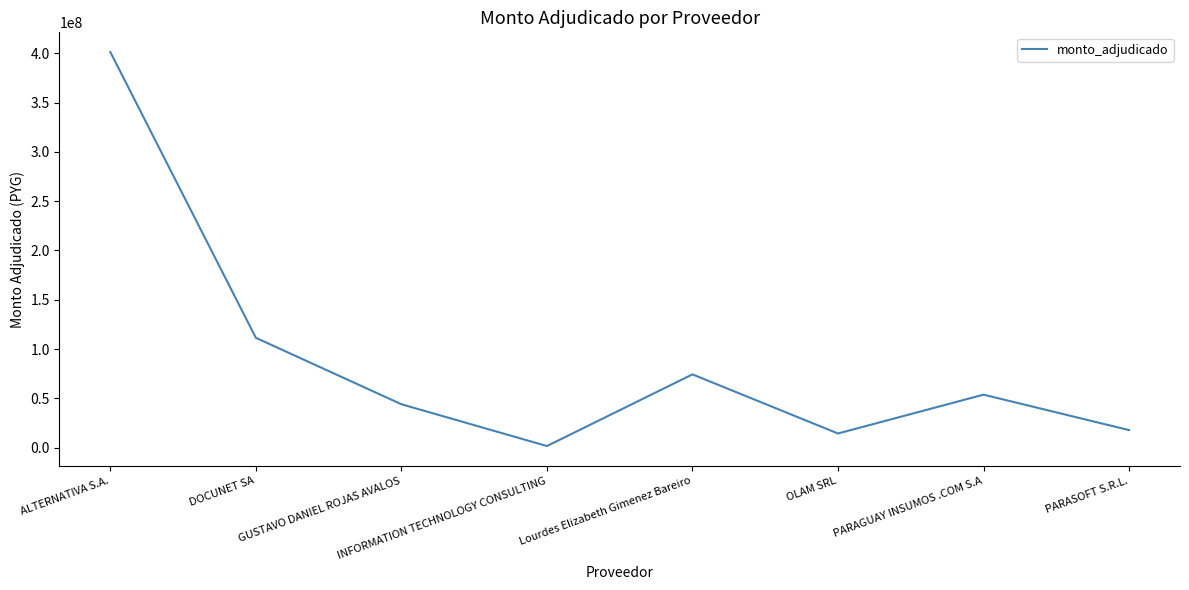

What is the minimum value shown in the chart?

1524000